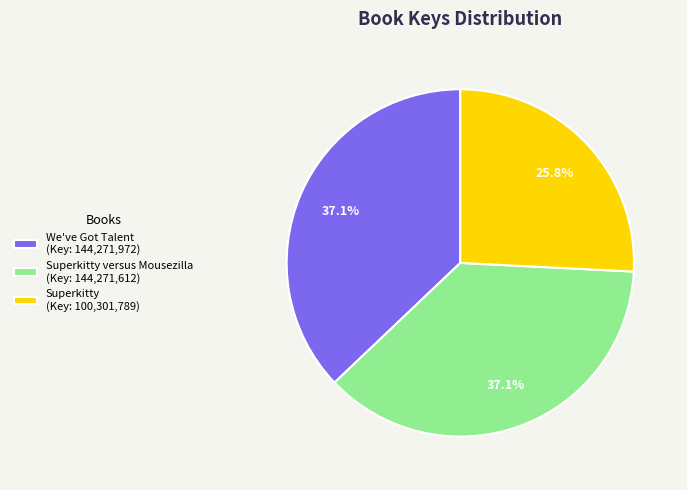

What is the ratio of the value at We've Got Talent (Key: 144,271,972) to the value at Superkitty versus Mousezilla (Key: 144,271,612)?

1.0